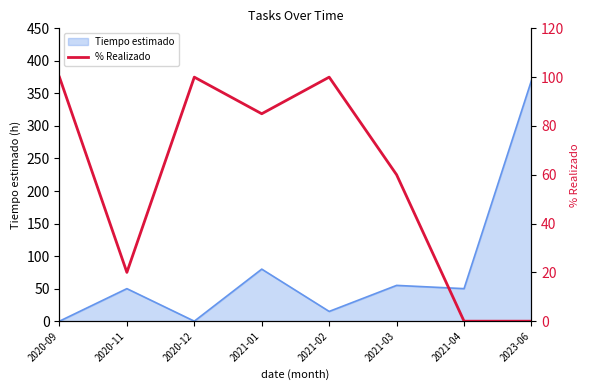

Which label corresponds to the largest value in the chart?

2020-09